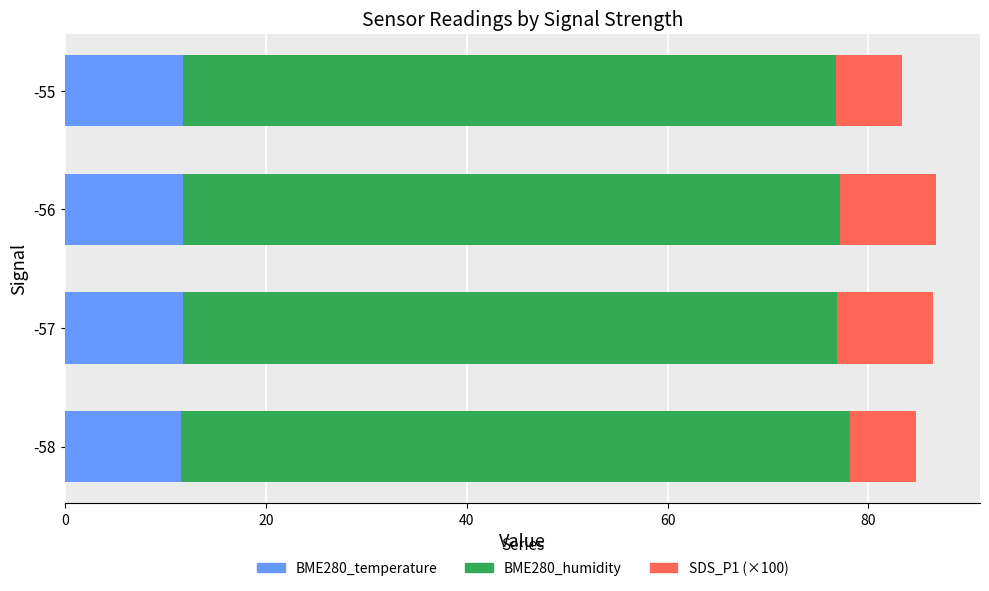

What is the average value of the BME280_temperature series?

11.7